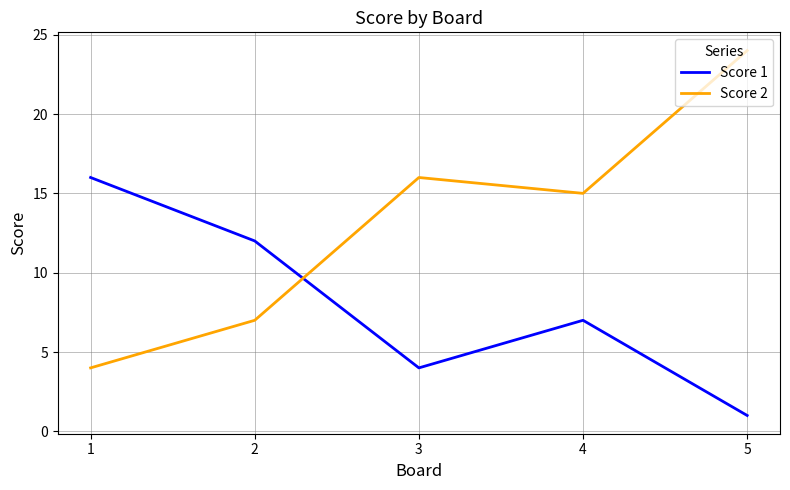

How many interior local valleys does the Score 1 series have?

1